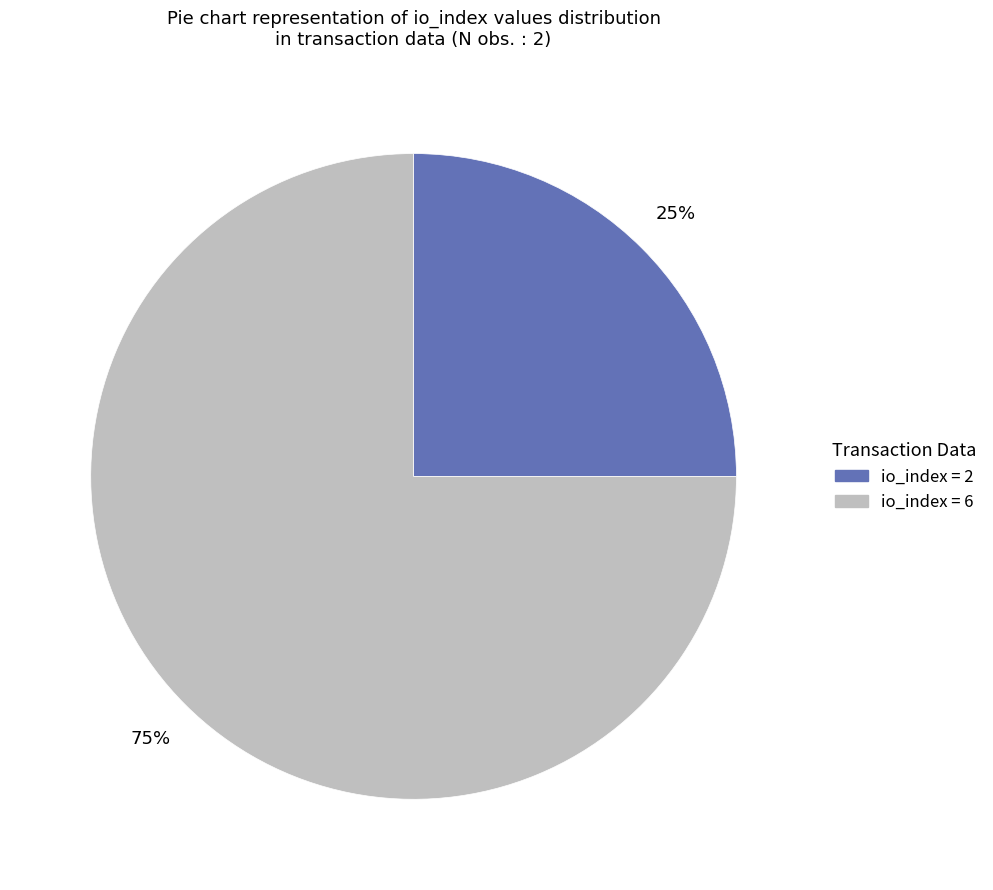

To the nearest percent, what is the average slice percentage?

50%